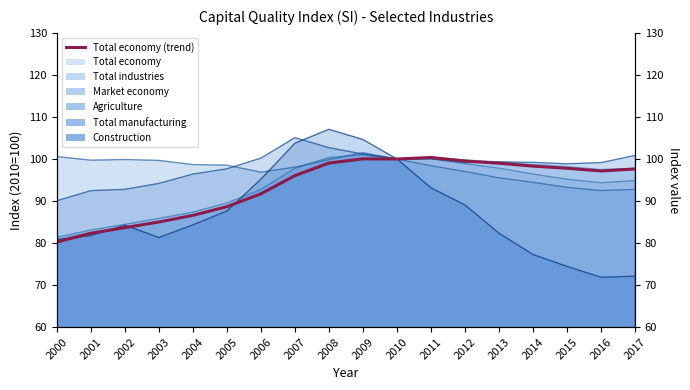

Which has a higher value, 2009 or 2004?

2009